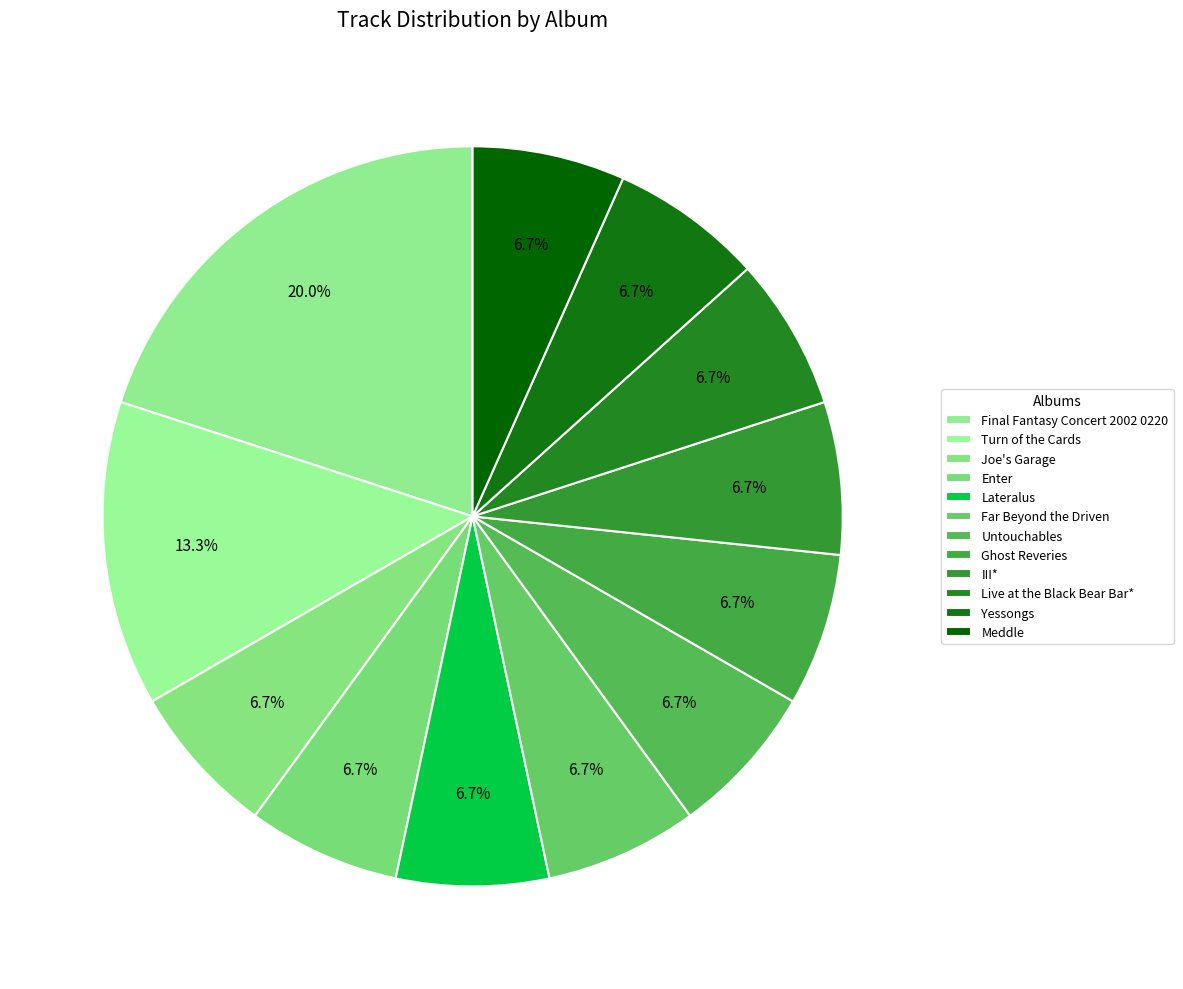

Approximately how many times larger is the value at Meddle compared to Far Beyond the Driven?

1.0